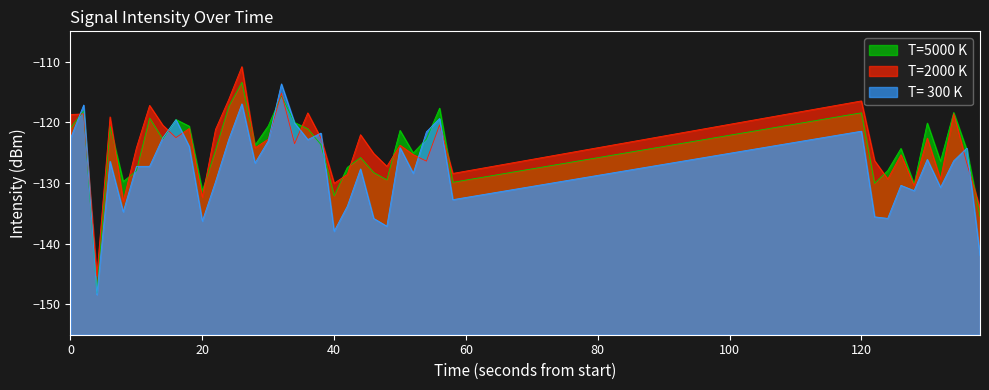

Rank the series at 40 from lowest to highest value.

T= 300 K, T=5000 K, T=2000 K